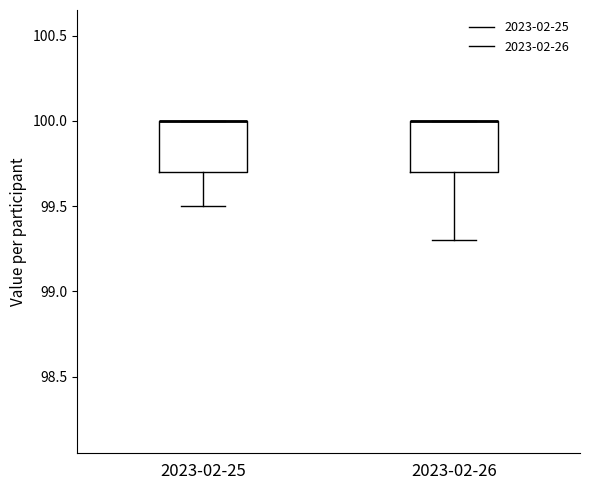

Reading left to right, transcribe this box plot: for each box, give where its median line is, the range the box spans, and where its two whiskers end, as read against the y-axis. The values are not printed on the chart, so give them approximately, as read against the axis.

2023-02-25: median 100.0 (drawn on the box's upper edge), box 99.7 to 100.0, whiskers 99.5 to 100.0
2023-02-26: median 100.0 (drawn on the box's upper edge), box 99.7 to 100.0, whiskers 99.3 to 100.0